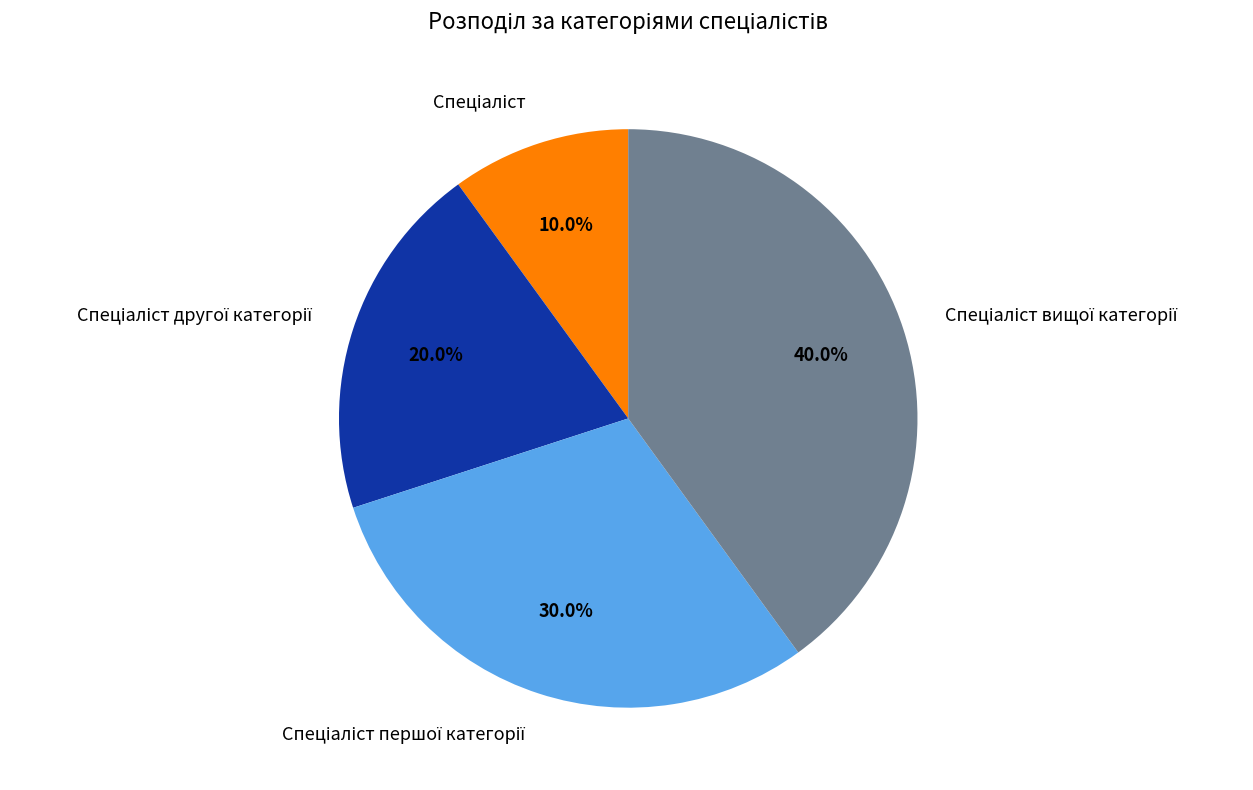

Does any single category account for the majority?

No